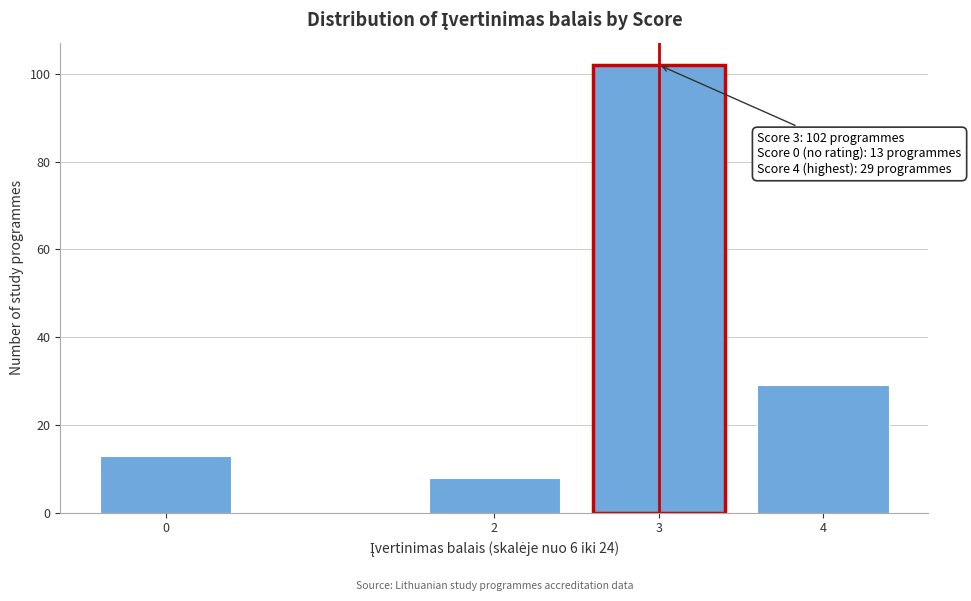

Reading left to right, extract all data points from this chart.

13	8	102	29